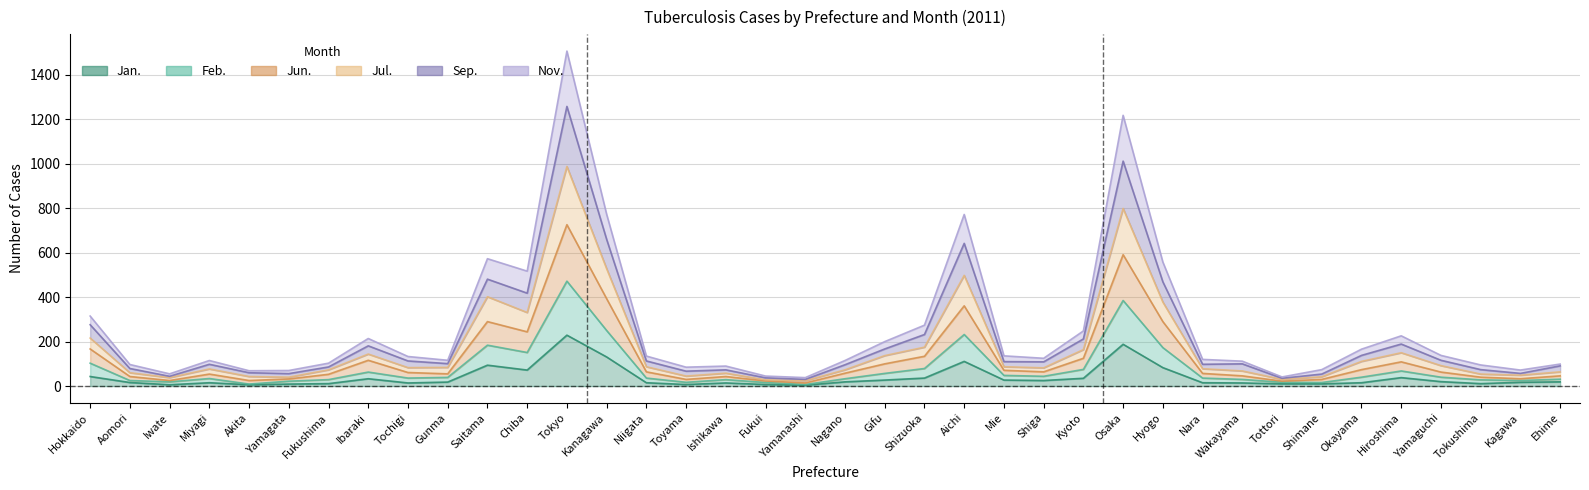

At which label does Feb. first exceed 36?

Hokkaido